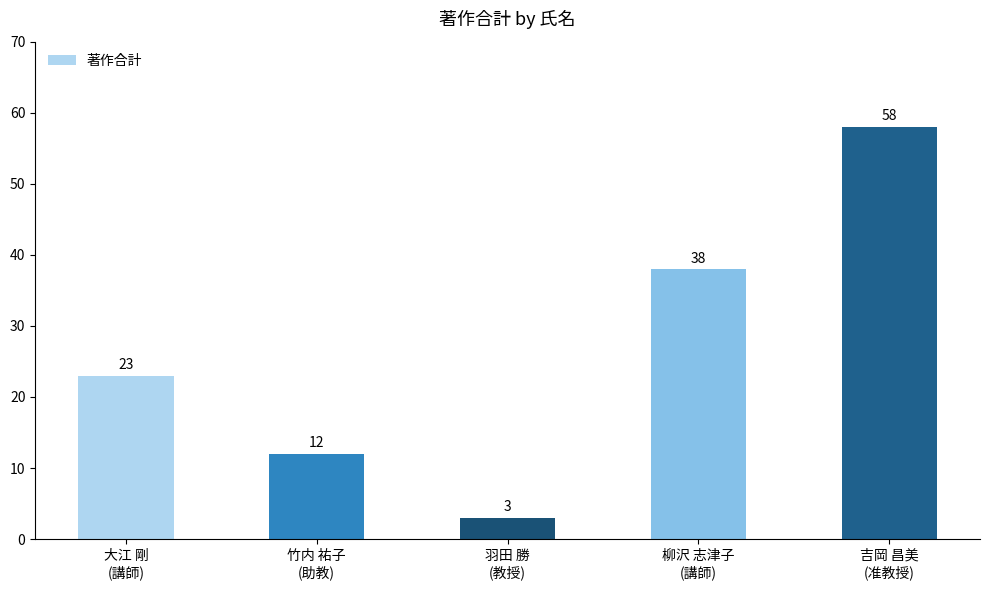

At which label is the value closest to 30?

大江 剛
(講師)